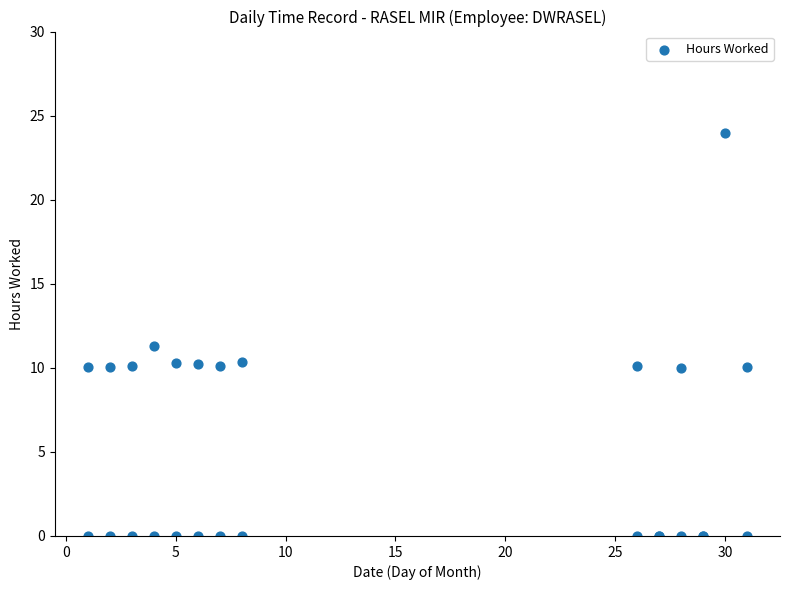

What Y value in the scatter plot is closest to 11?

11.3